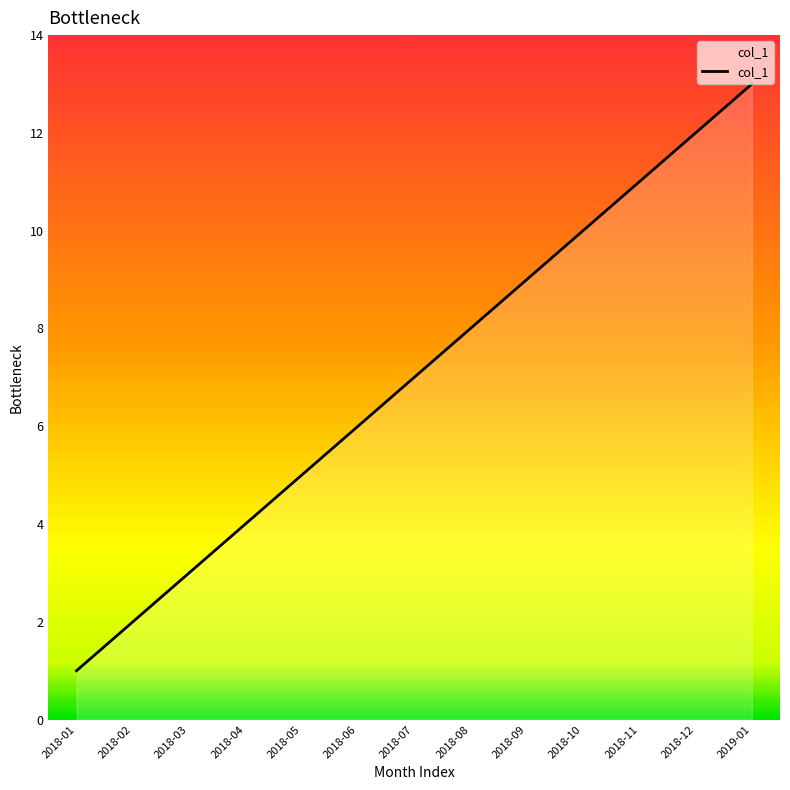

What position from the left is 2018-07?

7